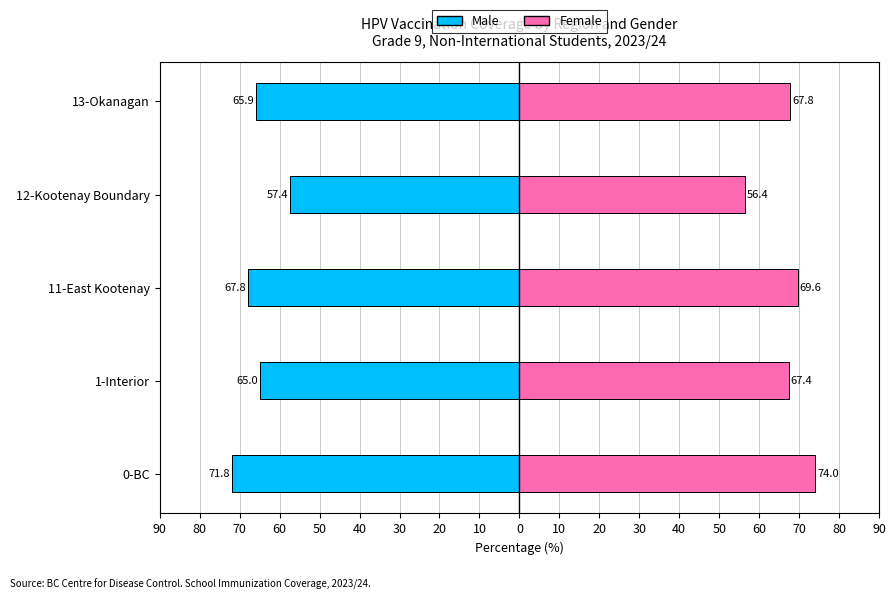

What are all the series names shown in the legend?

Male, Female